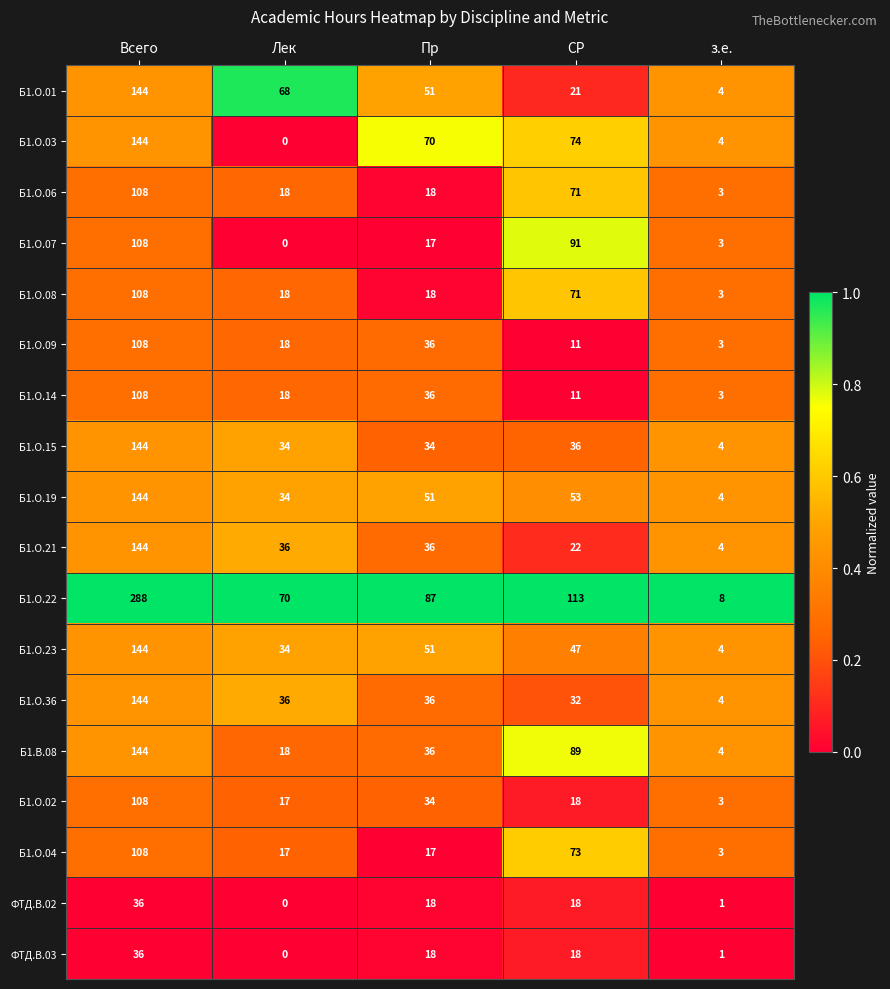

What is the difference between the highest and lowest values at Всего?

252